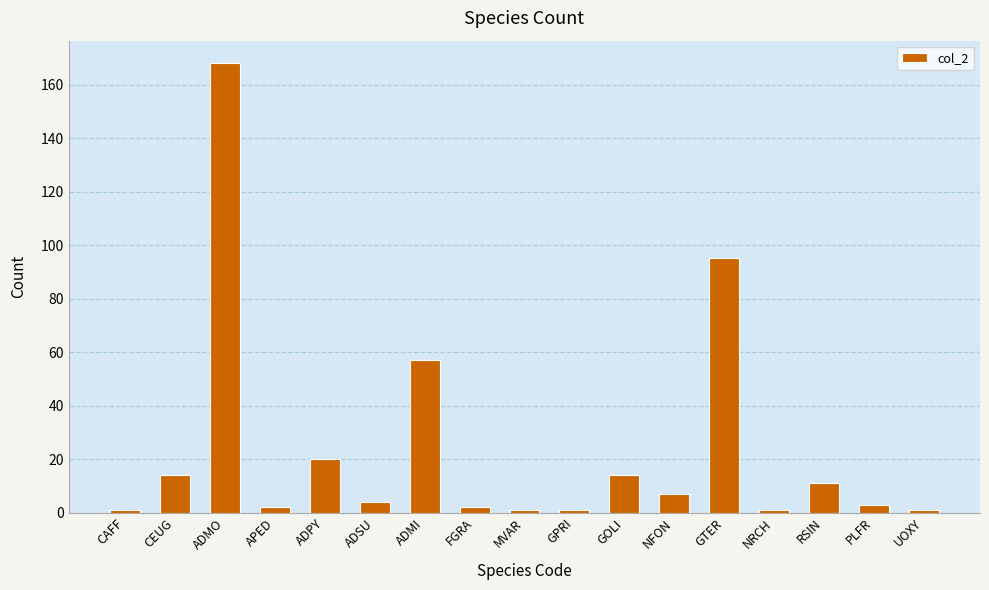

Reading left to right, what are all the values shown in this chart?

1	14	168	2	20	4	57	2	1	1	14	7	95	1	11	3	1